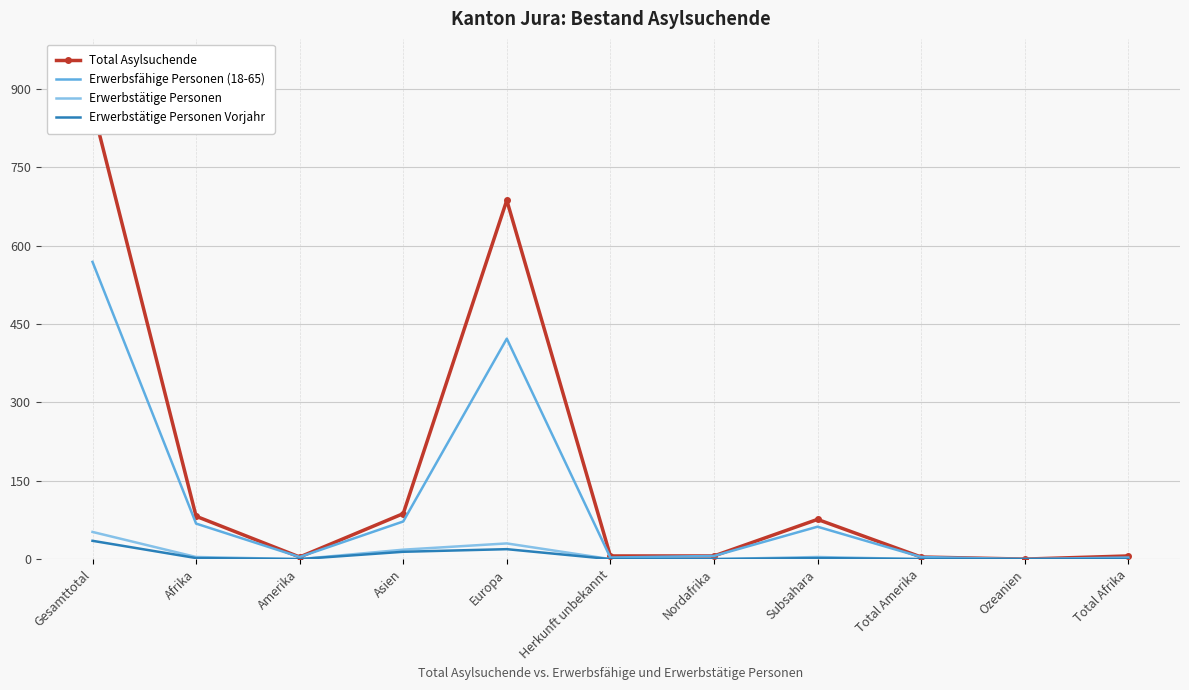

At which category is the sum across all series the highest?

Gesamttotal